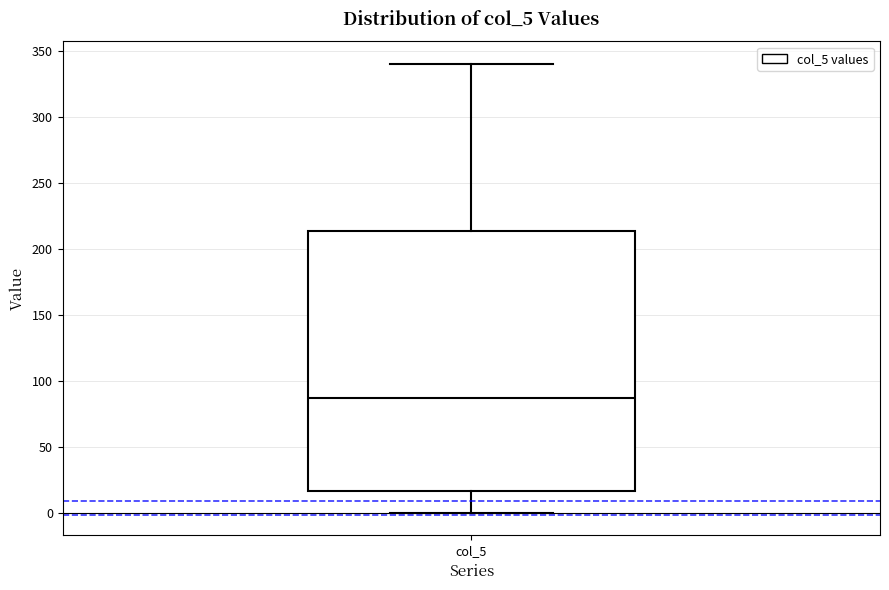

Where does the upper whisker of the box for col_5 end on the y-axis? The values are not printed on the chart, so give them approximately, as read against the axis.

340